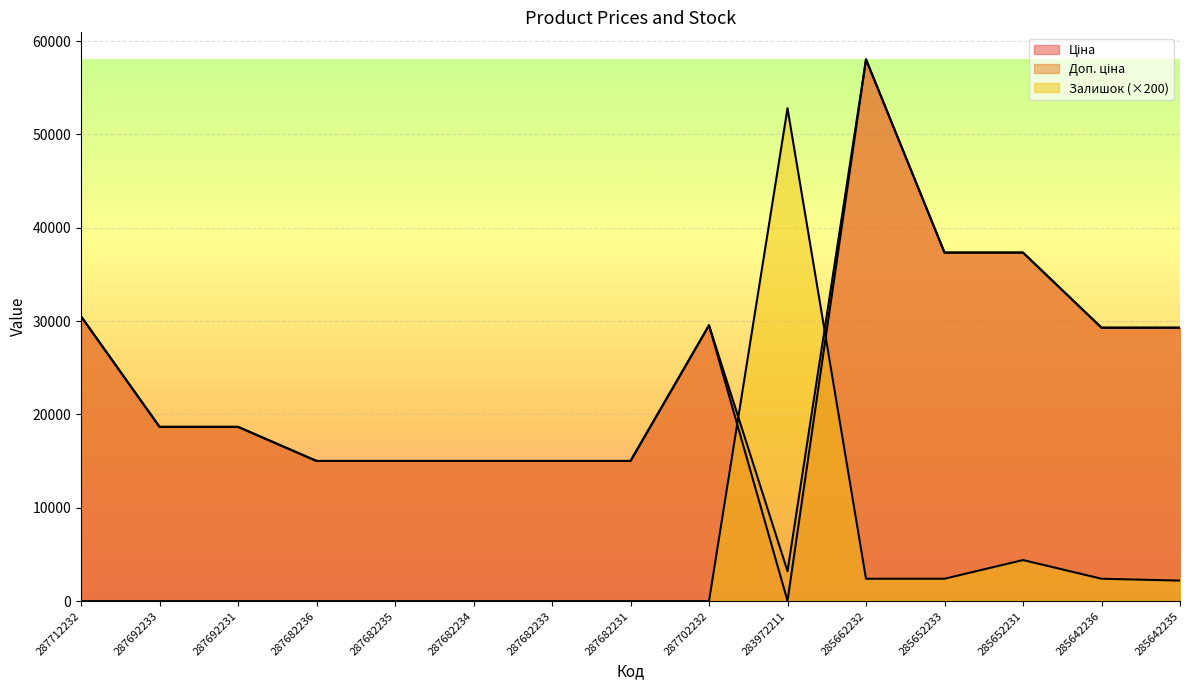

What is the highest value of the Ціна series?

58037.0